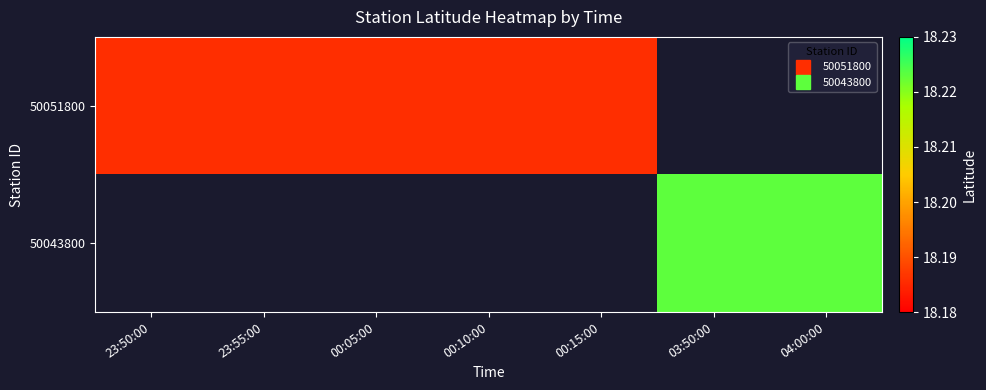

How many values in the 50051800 series exceed 18?

5